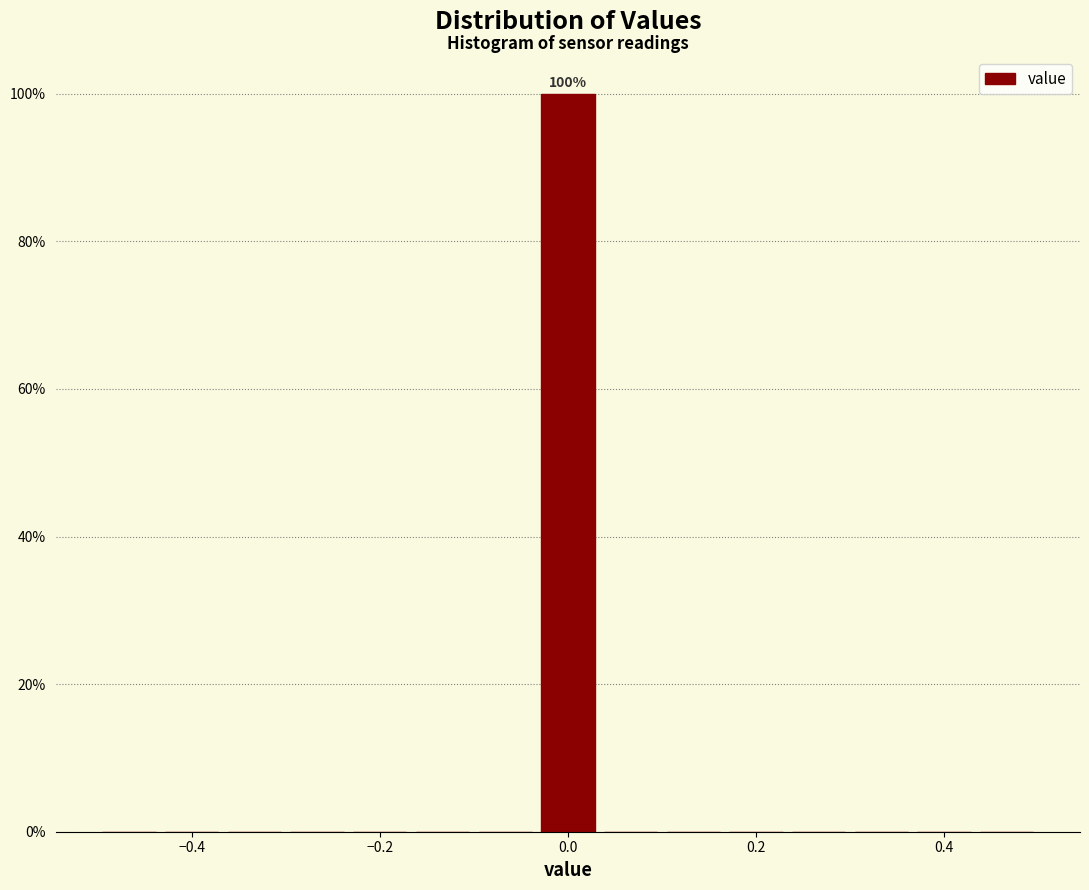

Around what value on the x-axis is the tallest bar? Give the approximate position of its centre, as read against the axis.

0.00